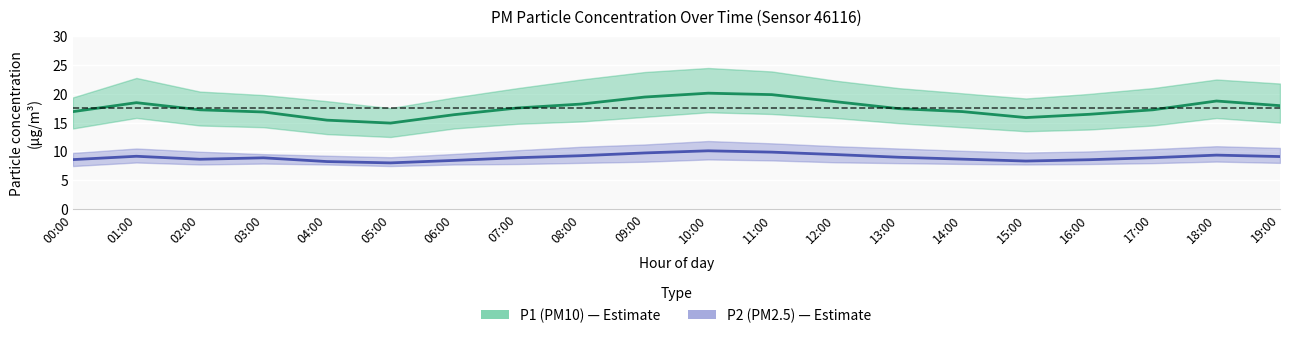

What are all the series names shown in the legend?

P1 (PM10), P2 (PM2.5)